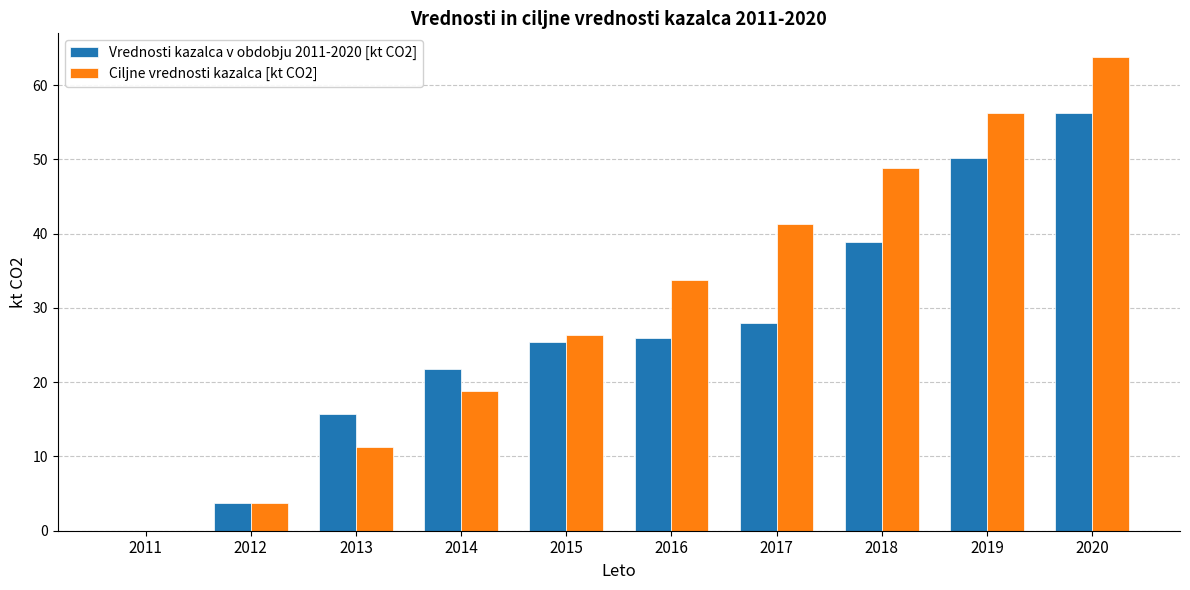

What is the sum of the Ciljne vrednosti kazalca [kt CO2] values at 2016 and 2019?

90.1